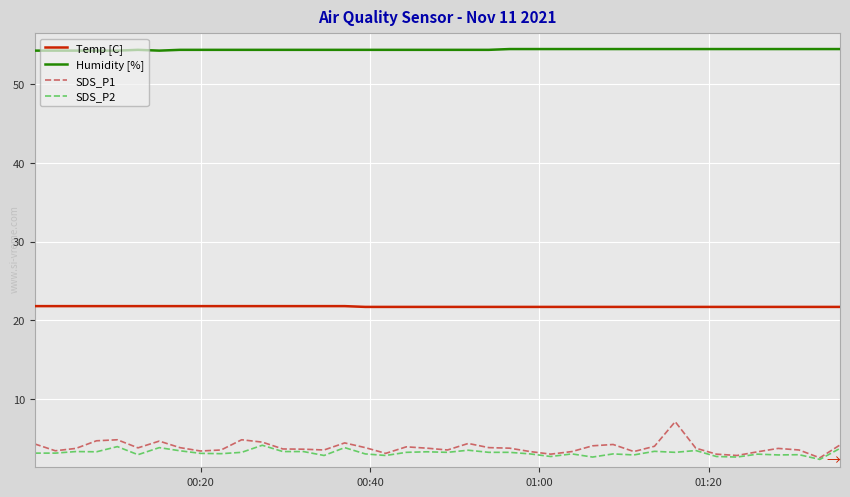

Which series has the widest spread of values?

SDS_P1